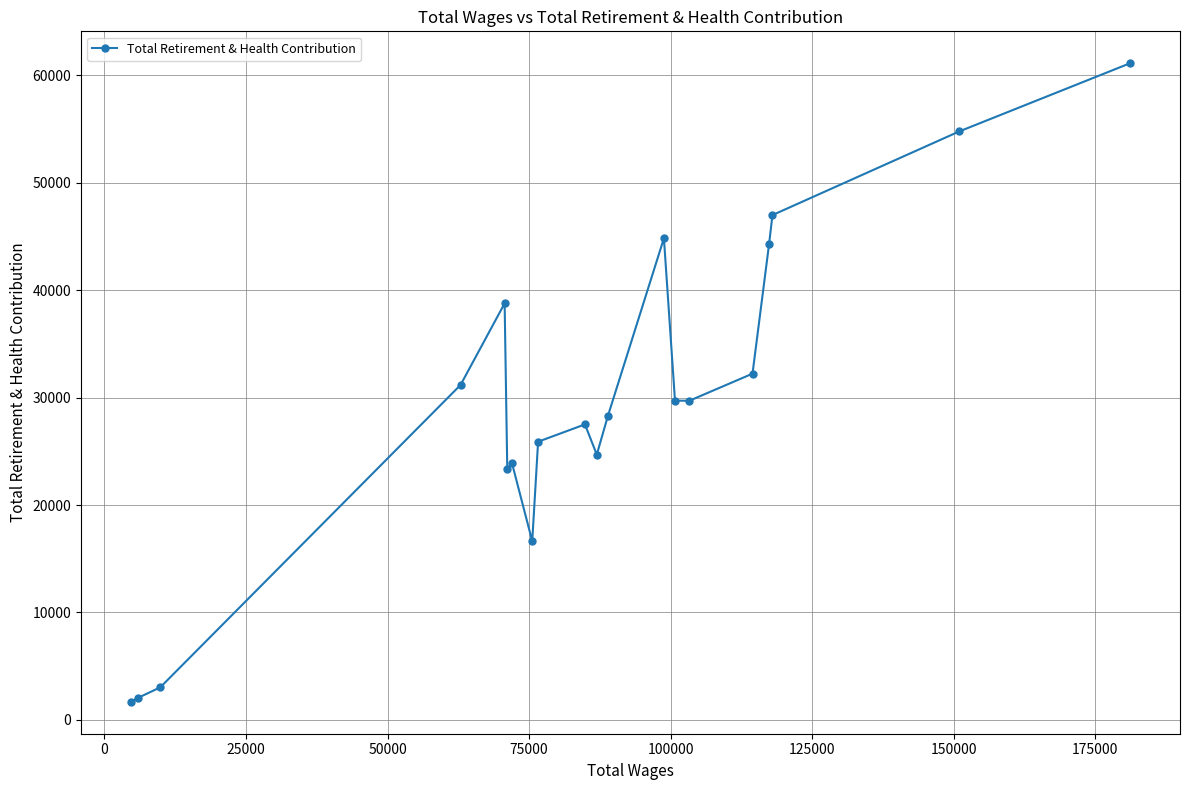

What is the smallest value displayed?

1680